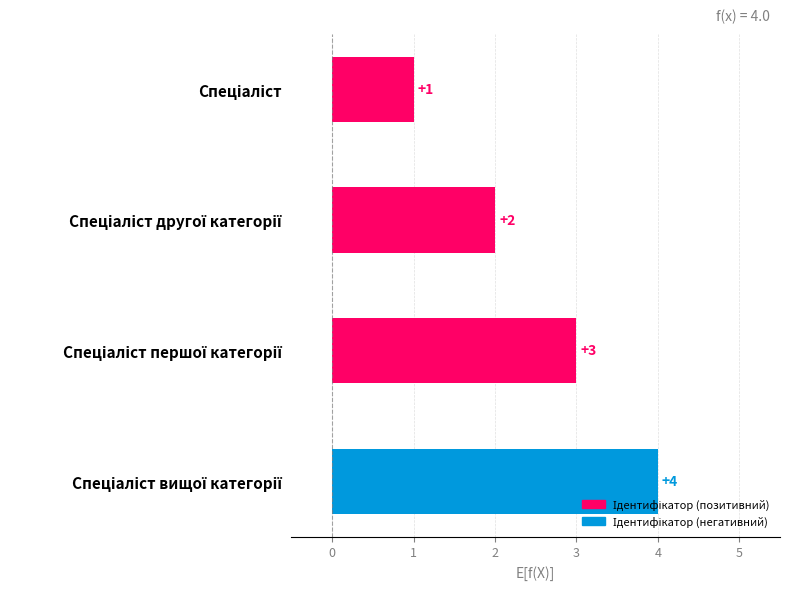

How many distinct data groups are displayed?

1